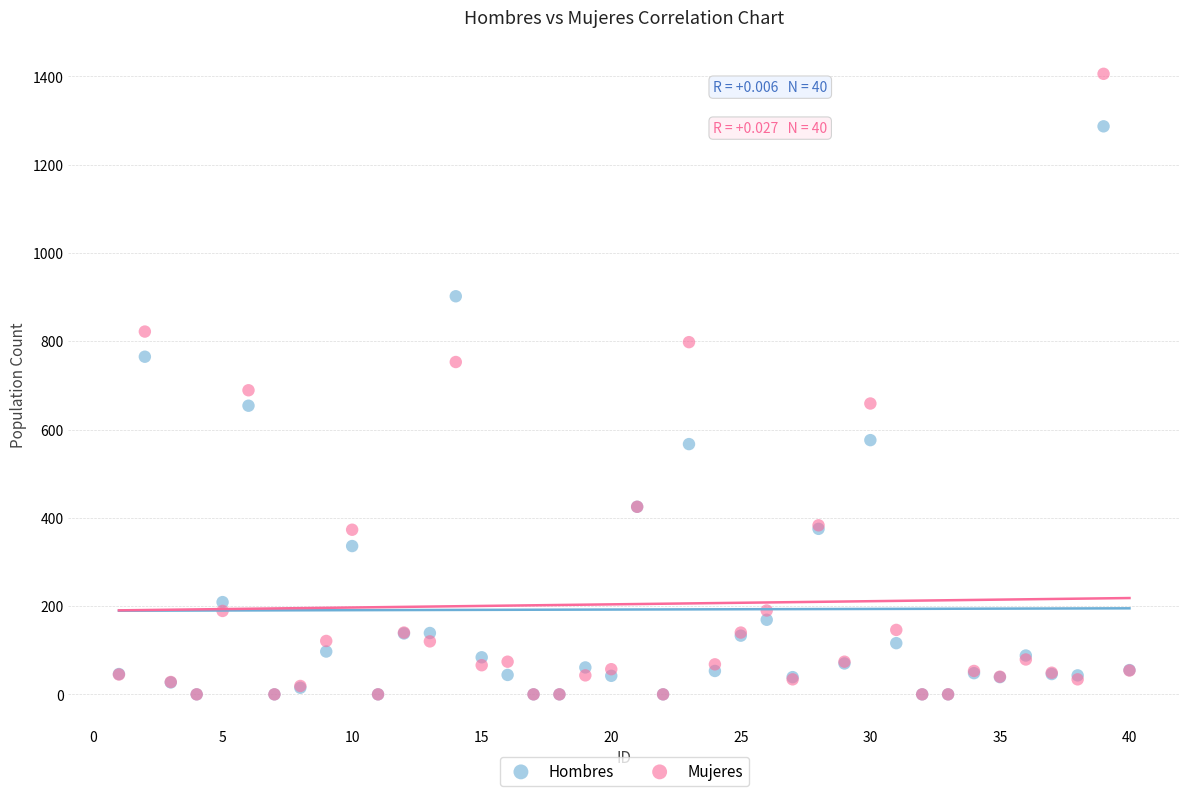

What are all the series names shown in the legend?

Hombres, Mujeres